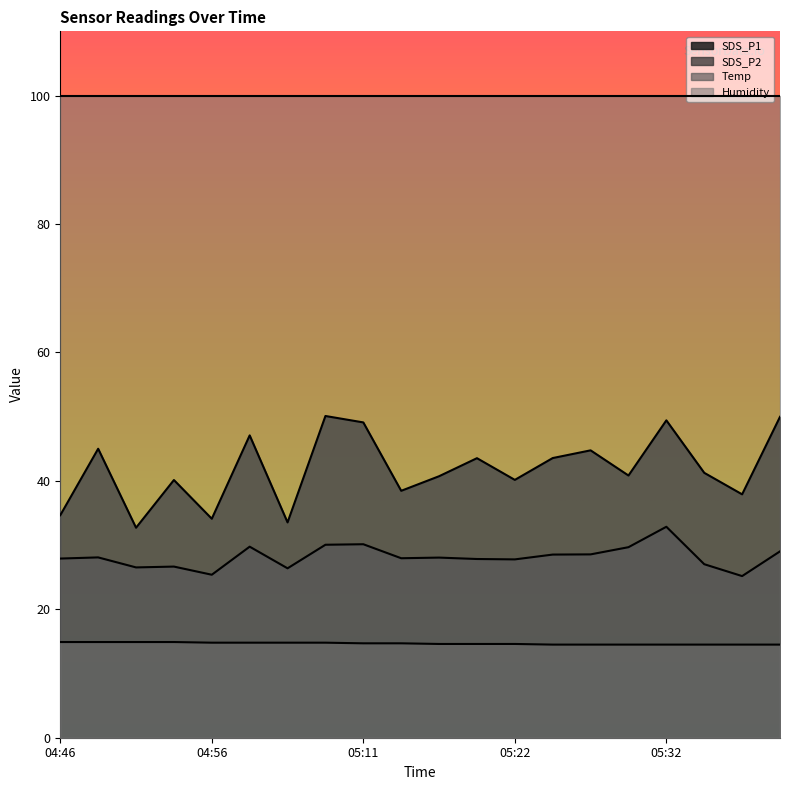

What is the sum of the SDS_P2 values at 05:04 and 04:51?

56.6